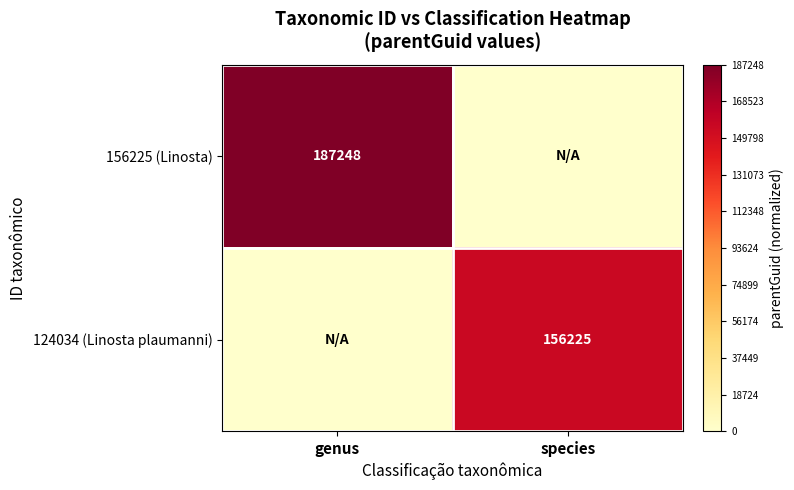

True or false: 156225 (Linosta) has a value of 187248 at genus.

True